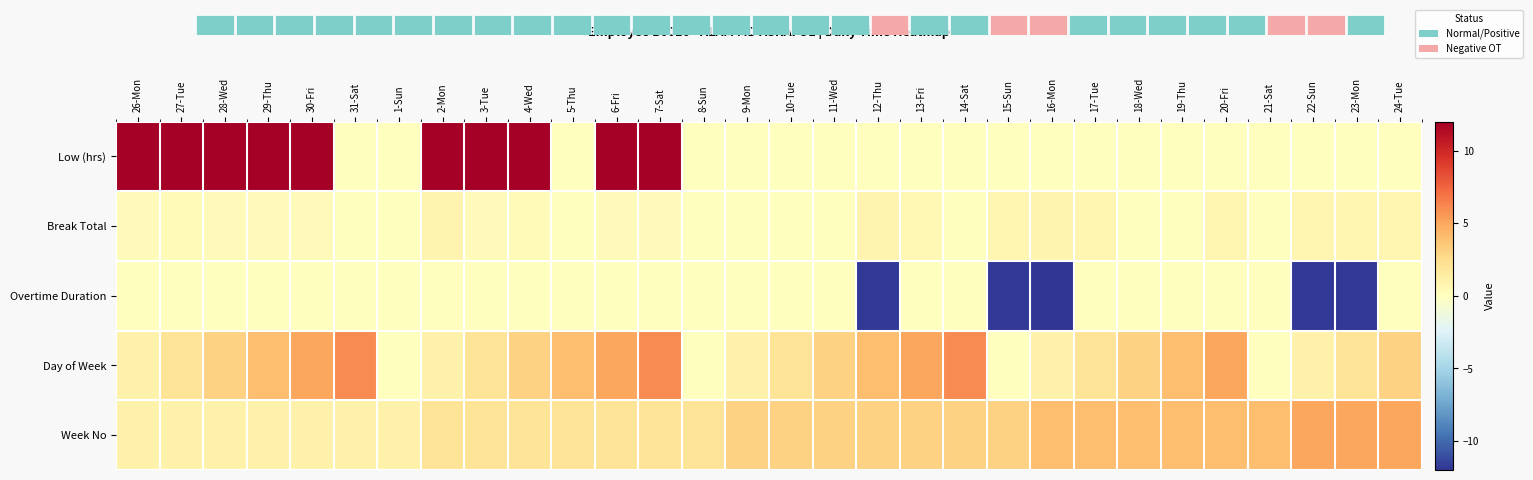

What is the total value across all series at 28-Wed?

16.3